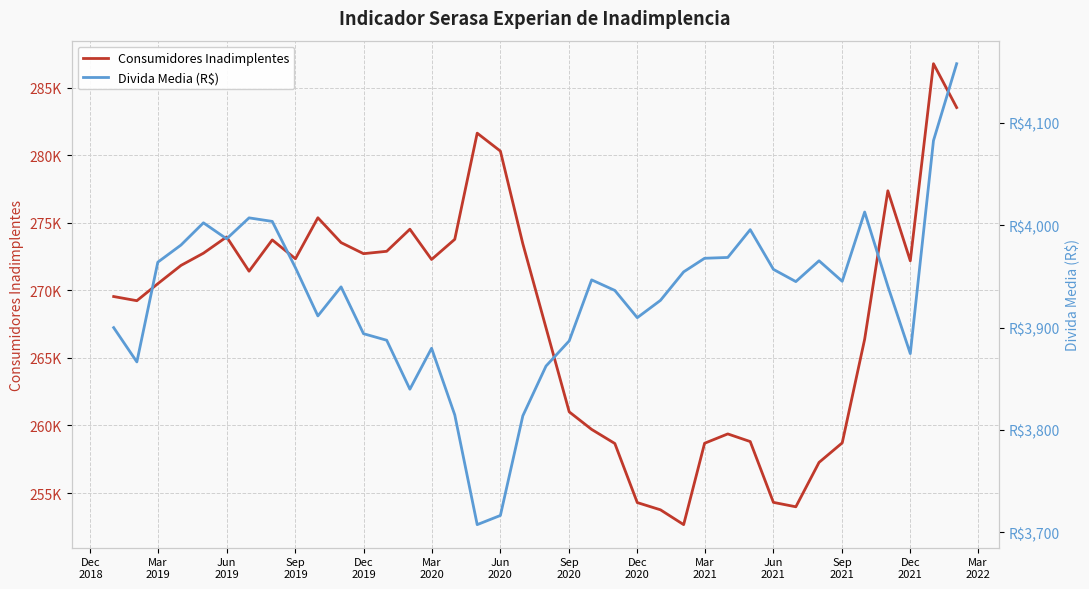

True or false: Consumidores Inadimplentes and Divida Media (R$) cross at least once.

False